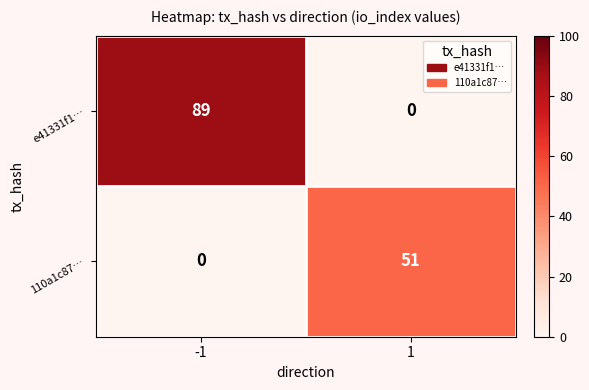

The e41331f1… series shows 0 at 1. True or false?

True